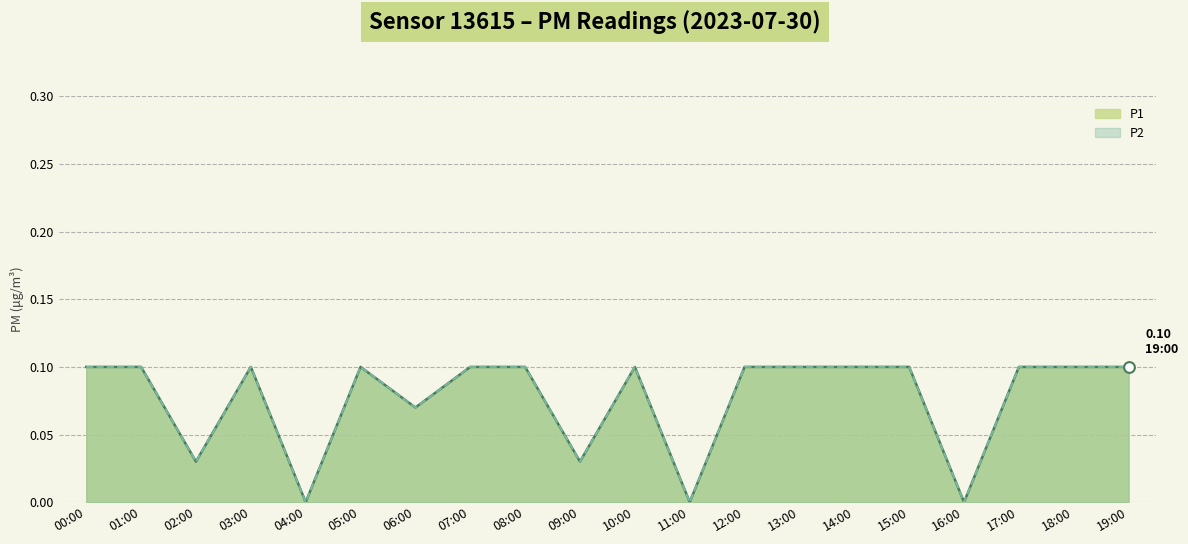

Which series has the largest total across all categories?

P1